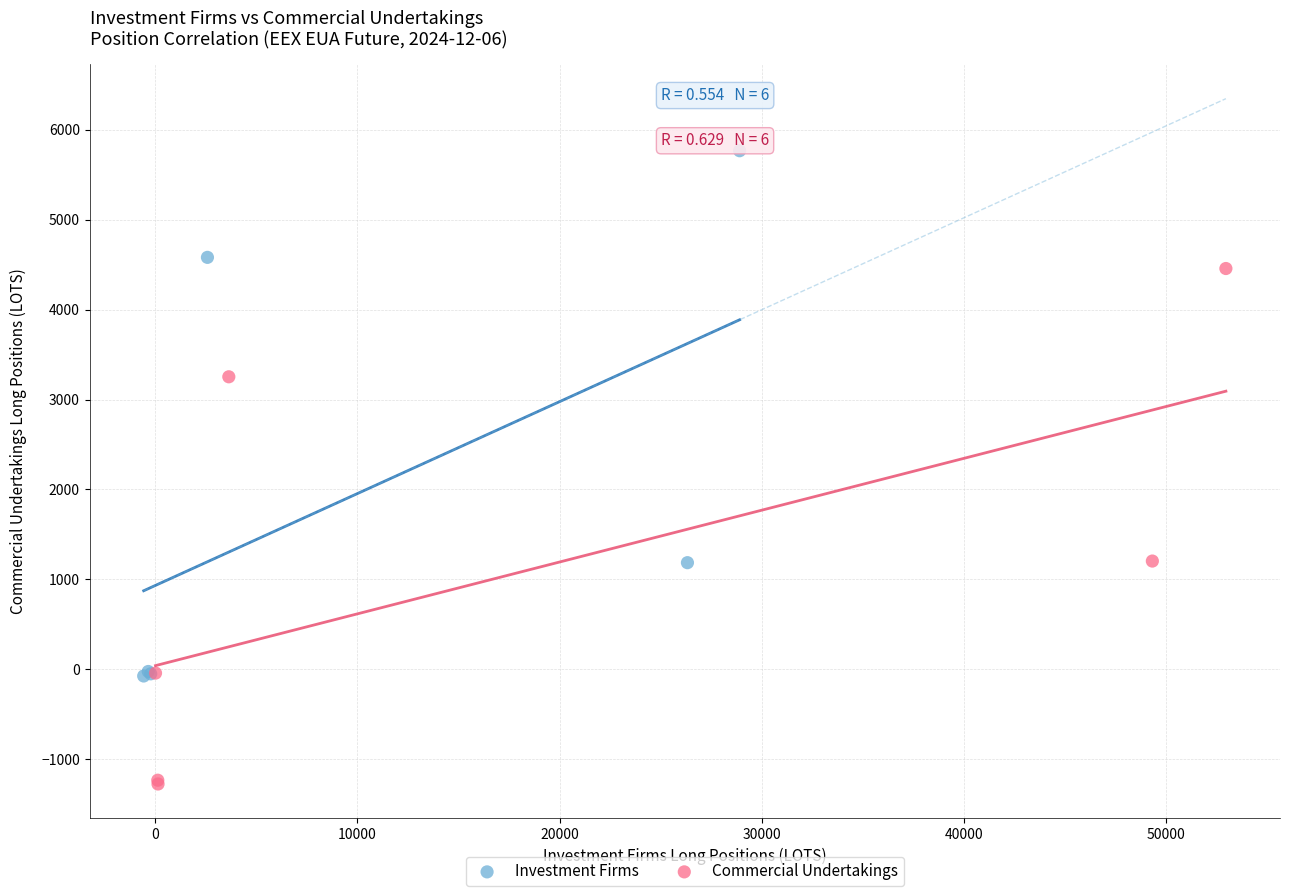

Which series contains the lowest Y value?

Commercial Undertakings